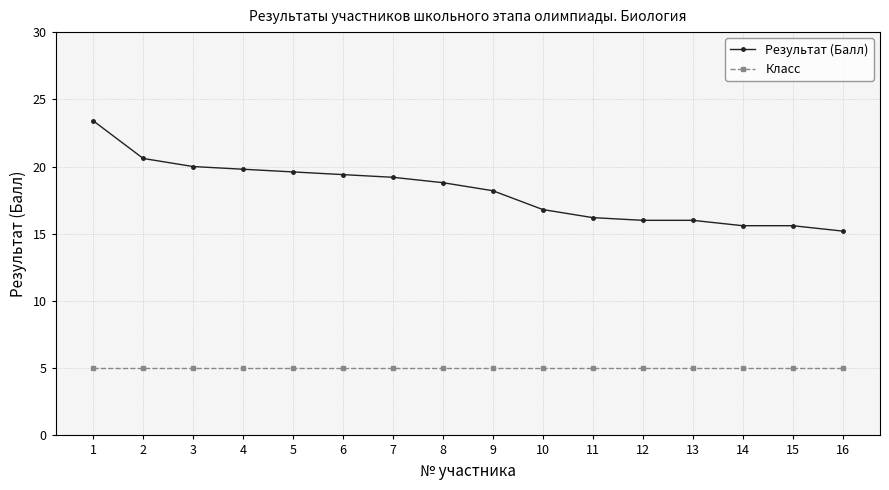

List the series in order of their peak value, lowest first.

Класс, Результат (Балл)